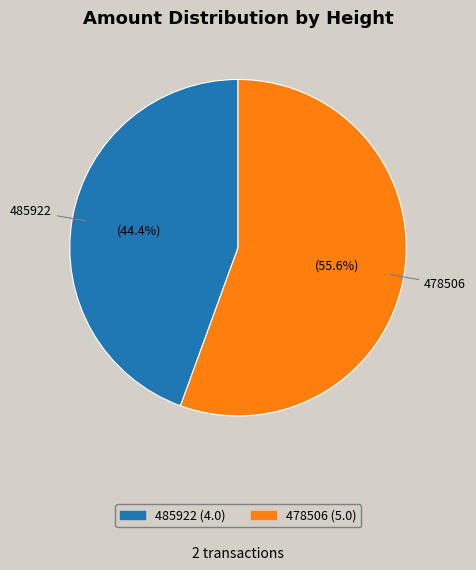

What percentage is the 485922 slice, to the nearest percent?

44%